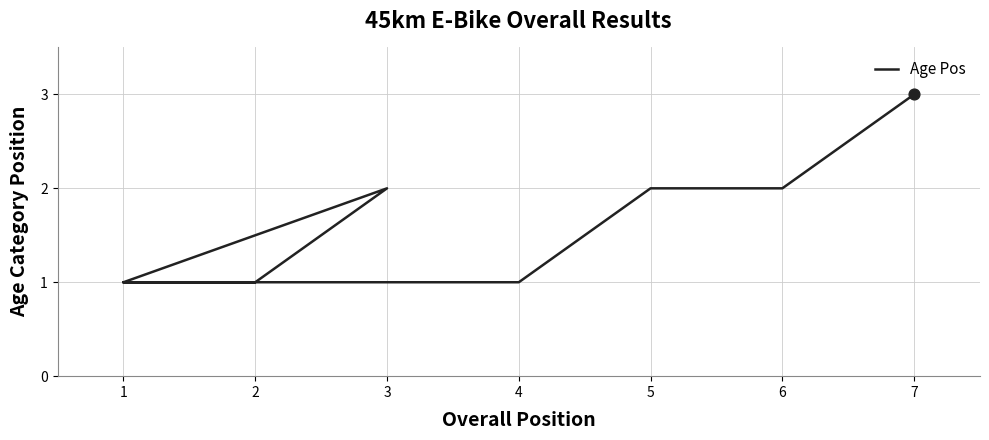

Which has a higher value, 2 or 6?

6